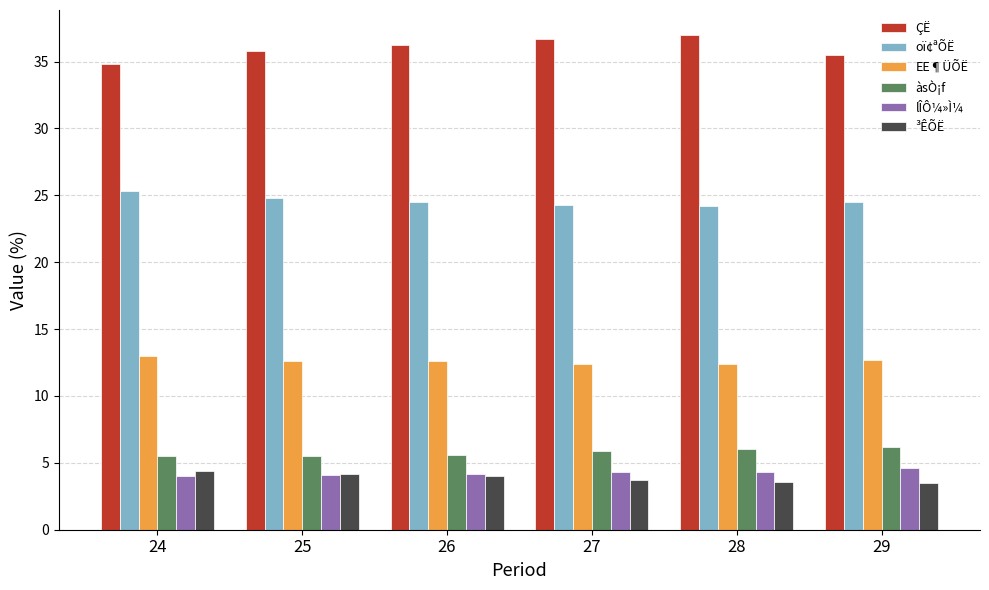

What is the spread (max minus min) of values at 24?

30.8